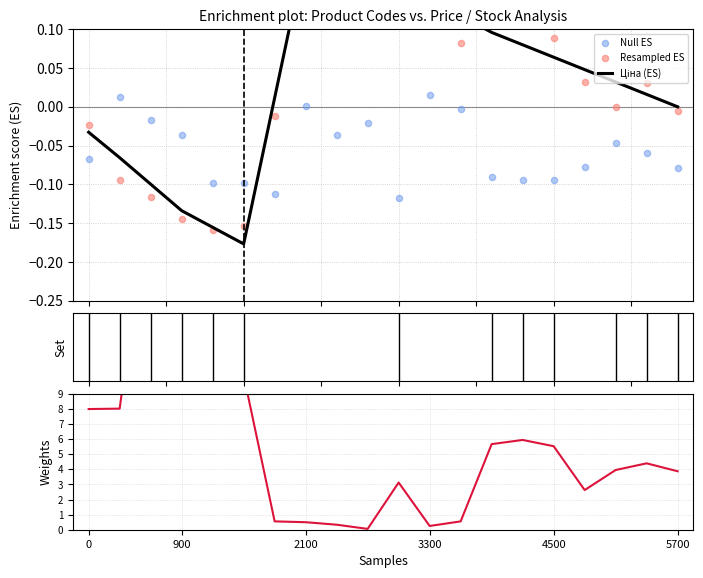

What are all the series names shown in the legend?

Ціна (ES), Null ES, Resampled ES, Залишок